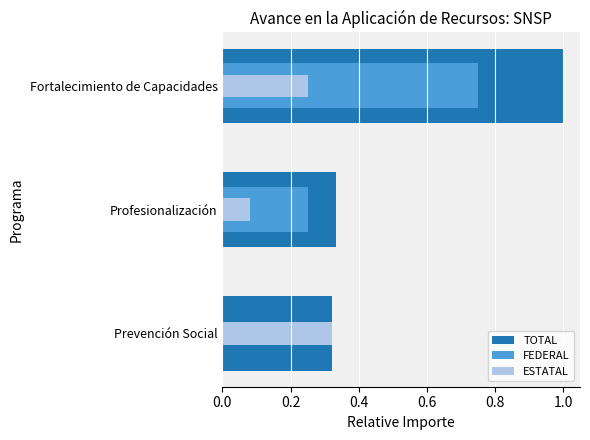

Count the ESTATAL values in the range 0 to 1.

3